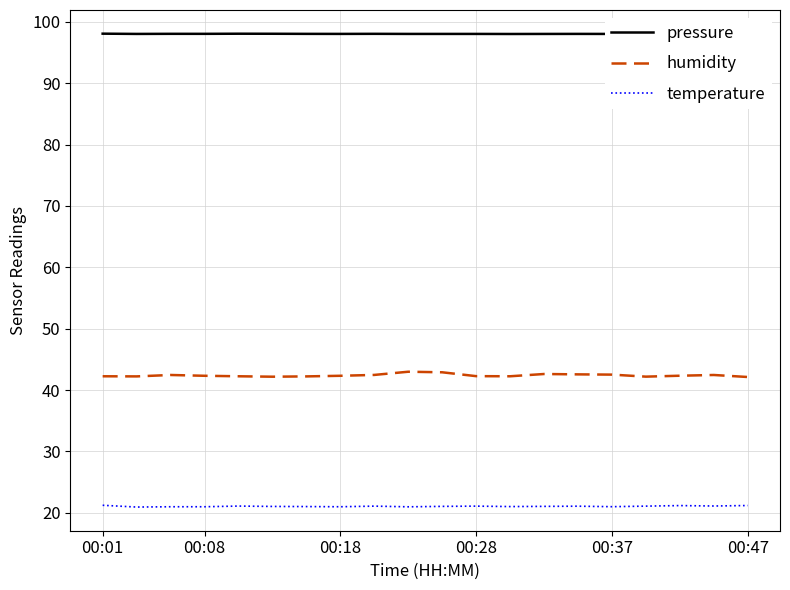

Rank the series by their maximum value, from highest to lowest.

pressure, humidity, temperature